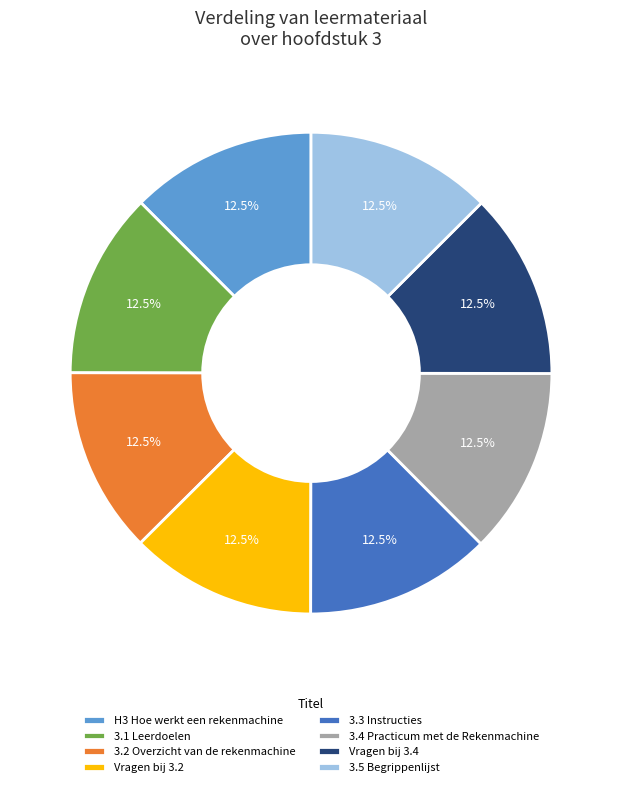

Is the sum of 3.5 Begrippenlijst and 3.3 Instructies greater than half?

No